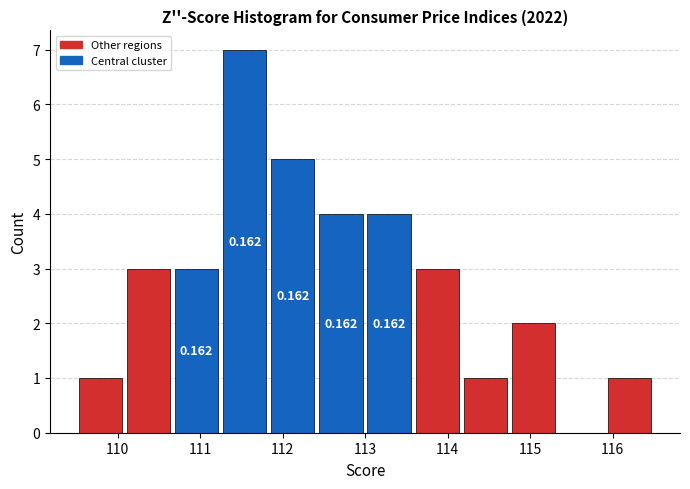

Which range on the x-axis has the tallest bar?

111.3 to 111.8